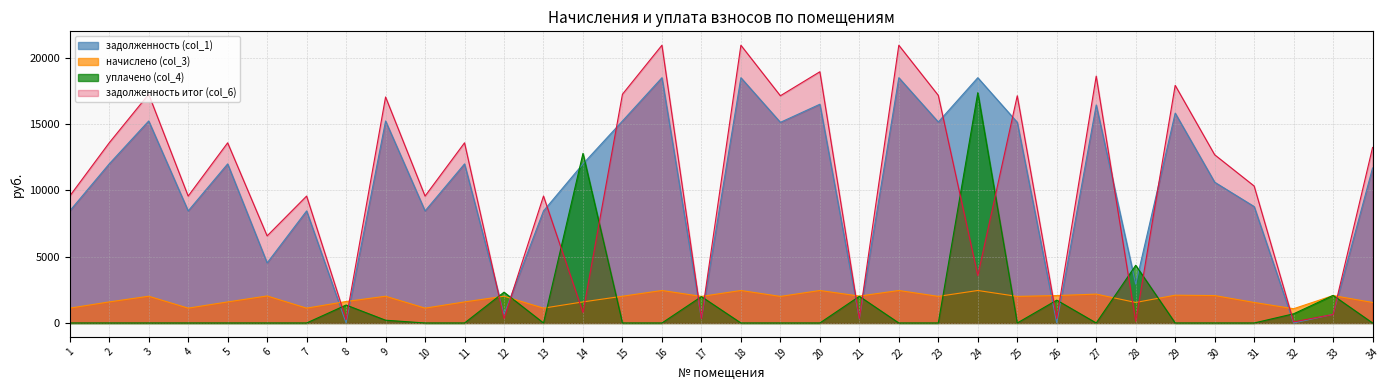

Reading right to left, transcribe all the data shown in this chart.

задолженность (col_1): 11684.4	654.0	0.0	8777.5	10613.4	15818.9	2926.9	16435.2	0.0	15125.5	18489.6	15151.2	18489.6	321.3	16489.6	15125.5	18489.6	317.8	18489.6	15228.2	11992.6	8448.7	640.4	11992.6	8448.7	15228.2	1.6	8448.7	4528.4	11992.6	8448.7	15228.2	11992.6	8448.7
начислено (col_3): 1547.9	2068.4	1075.0	1547.9	2068.4	2095.6	1547.9	2177.3	2068.4	2003.8	2449.4	2007.2	2449.4	2027.6	2449.4	2003.8	2449.4	2003.8	2449.4	2017.4	1588.7	1119.2	2017.4	1588.7	1119.2	2017.4	1619.3	1119.2	2037.8	1588.7	1119.2	2017.4	1588.7	1119.2
уплачено (col_4): 0.0	2078.0	693.0	0.0	0.0	0.0	4350.3	0.0	1722.0	0.0	17359.5	0.0	0.0	2011.0	0.0	0.0	0.0	1988.1	0.0	0.0	12786.9	0.0	2322.1	0.0	0.0	208.2	1354.2	0.0	0.0	0.0	0.0	0.0	0.0	0.0
задолженность итог (col_6): 13232.3	644.4	85.3	10325.5	12681.9	17914.5	124.5	18612.5	342.9	17129.3	3579.6	17158.4	20939.0	337.9	18939.0	17129.3	20939.0	333.5	20939.0	17245.6	794.4	9568.0	335.8	13581.3	9568.0	17037.4	266.8	9568.0	6566.2	13581.3	9568.0	17245.6	13581.3	9568.0